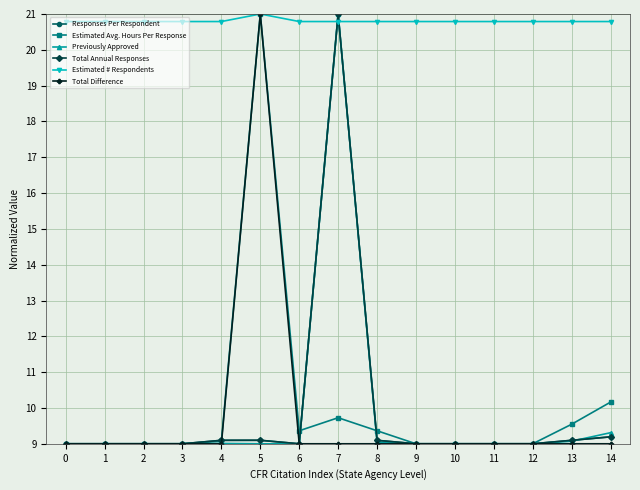

True or false: Responses Per Respondent and Estimated # Respondents cross at least once.

True